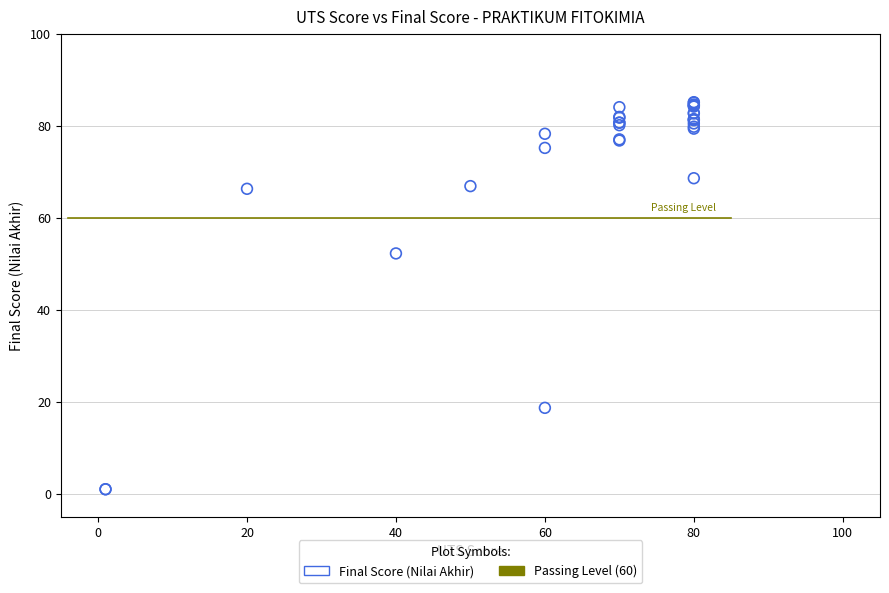

What Y value in the scatter plot is closest to 43?

52.3